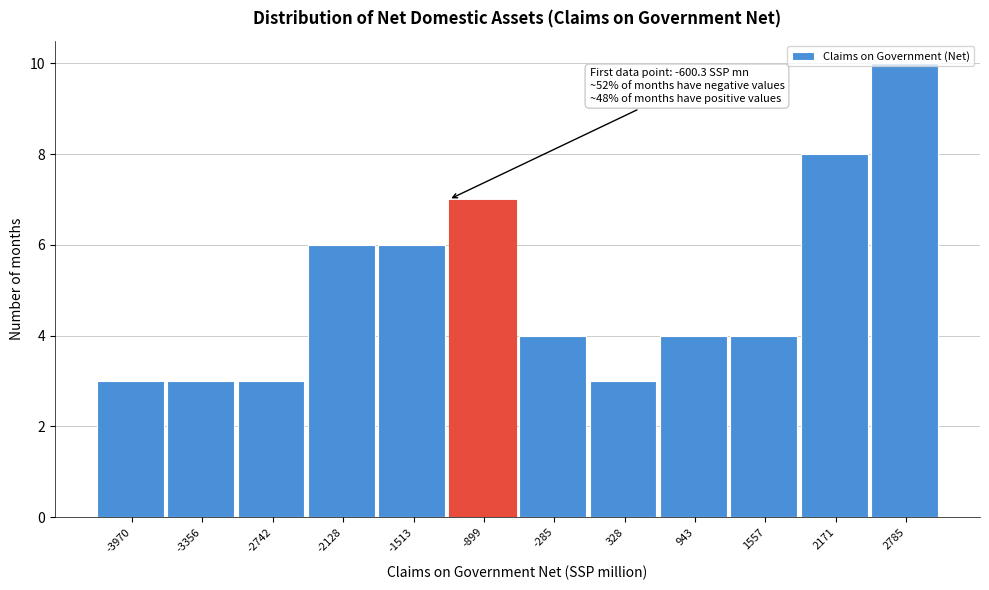

What value does the data have at 328?

3